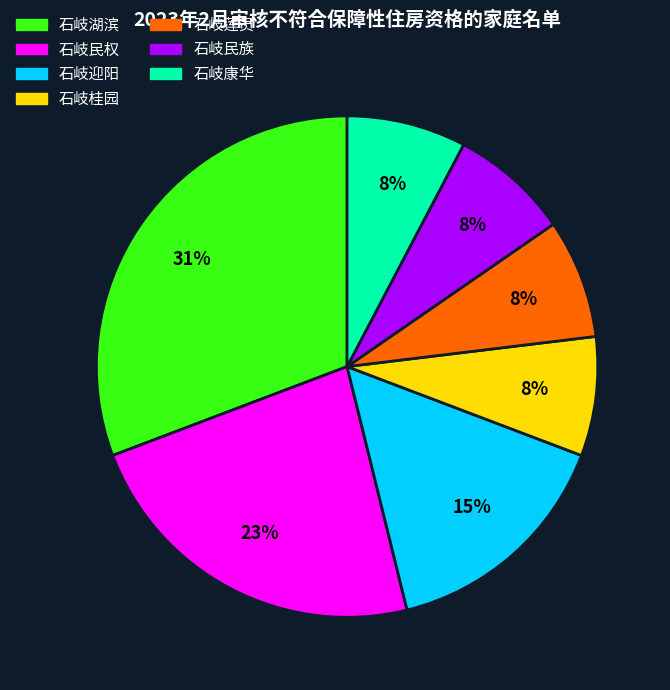

Do 石岐莲员 and 石岐桂园 together represent more than half of the pie?

No